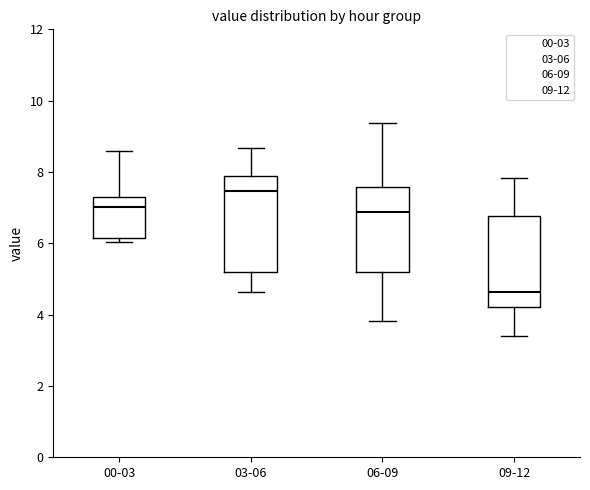

Where is the lower edge of the box for 03-06 on the y-axis? The values are not printed on the chart, so give them approximately, as read against the axis.

5.2